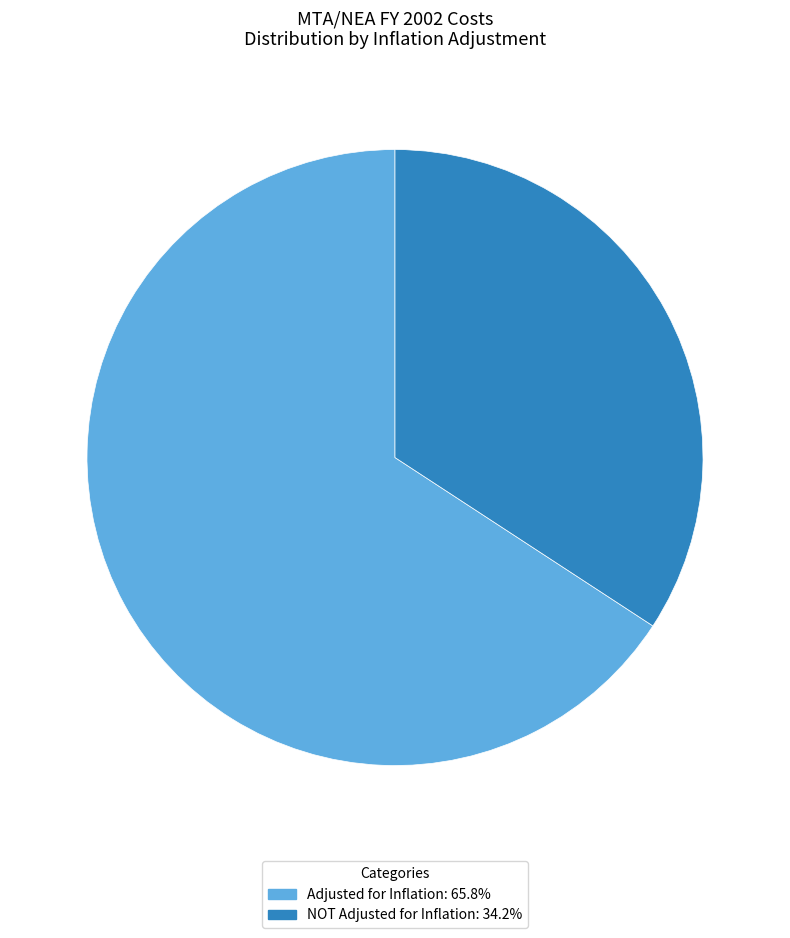

Does NOT Adjusted for Inflation represent more than half of the total?

No